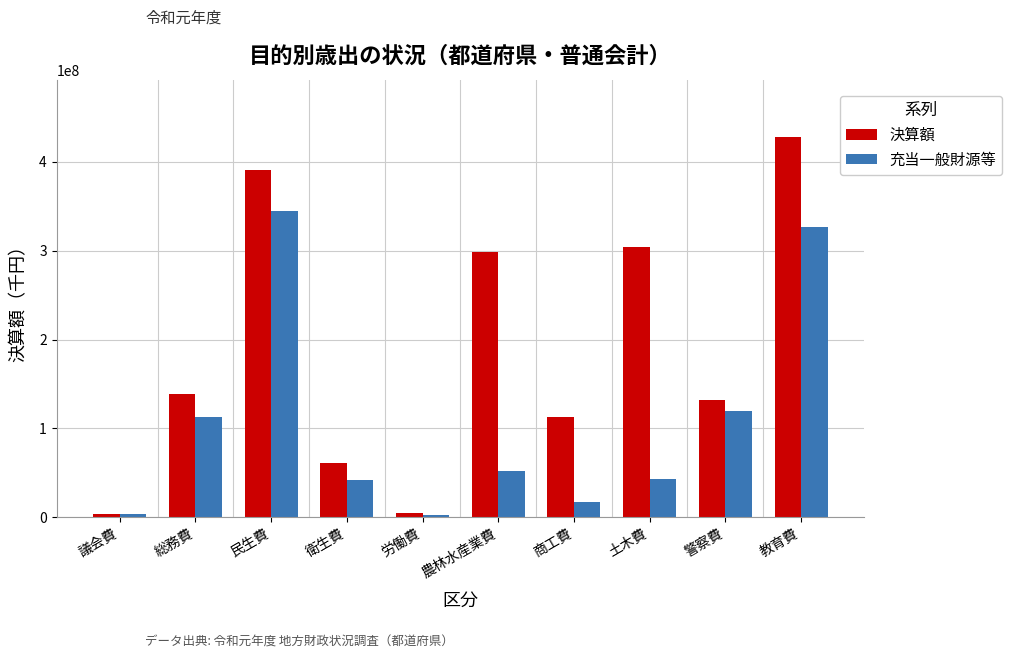

Rank the series by their maximum value, from lowest to highest.

充当一般財源等, 決算額